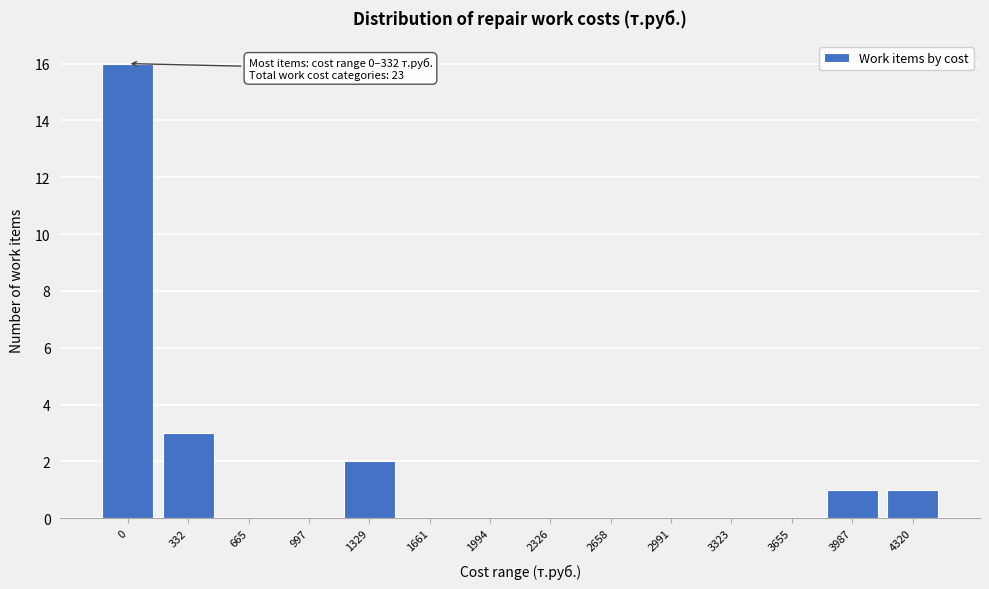

Reading right to left, transcribe all the data shown in this chart.

4320=1	3987=1	3655=0	3323=0	2991=0	2658=0	2326=0	1994=0	1661=0	1329=2	997=0	665=0	332=3	0=16